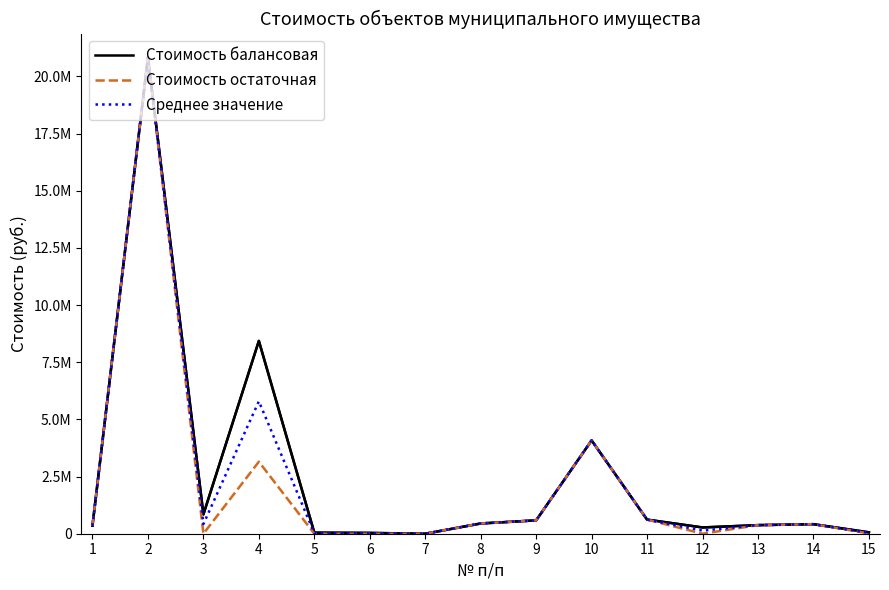

What is the average value of the Стоимость остаточная series?

2058289.4